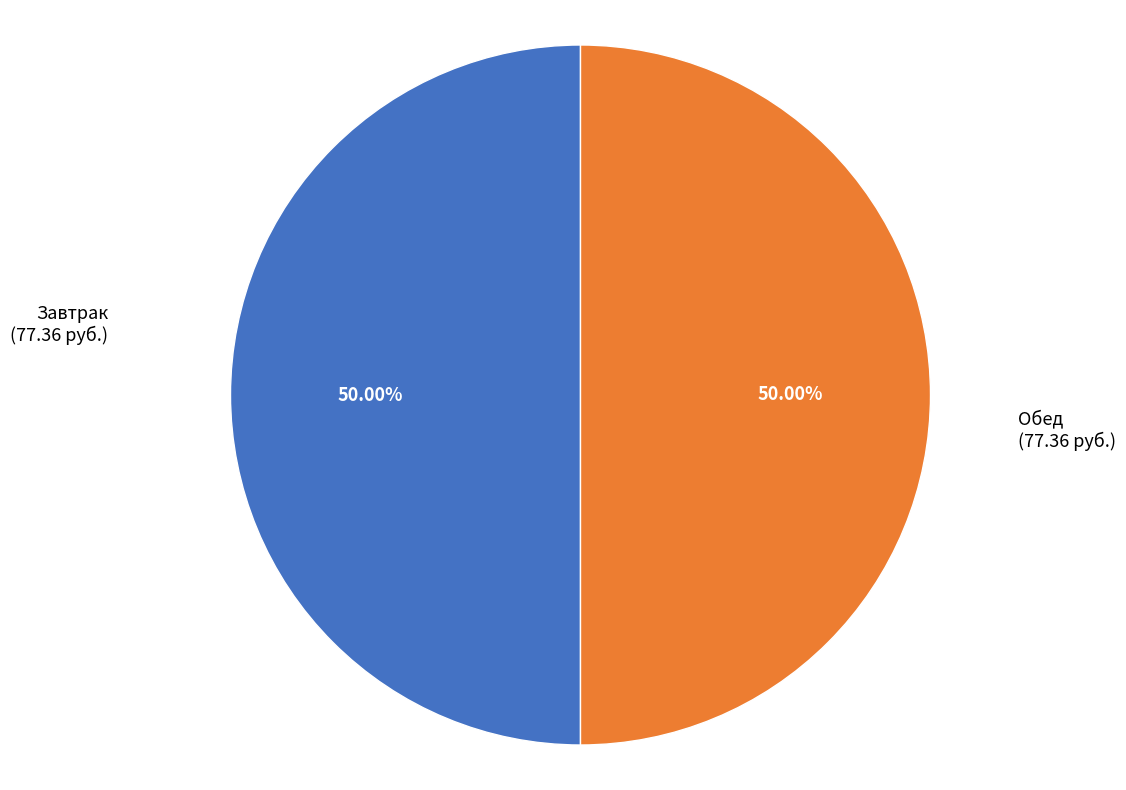

Is the sum of Завтрак and Обед greater than half?

Yes